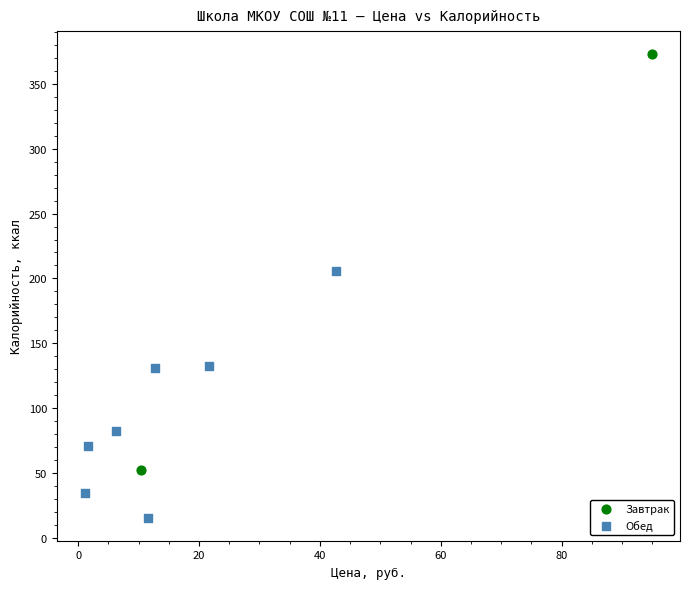

What are all the series names shown in the legend?

Завтрак, Обед